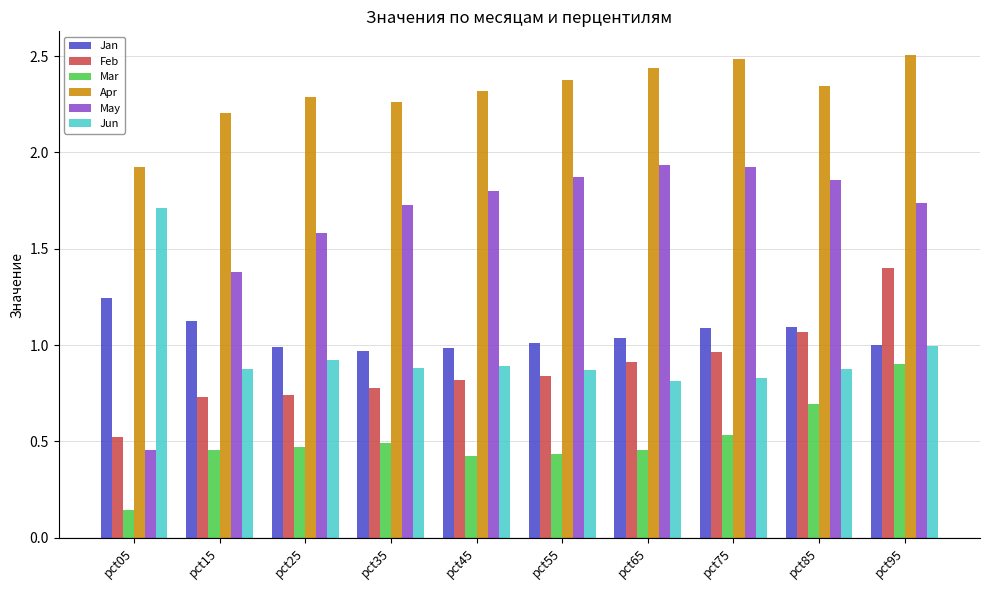

Which category has the lowest value across all series?

pct05